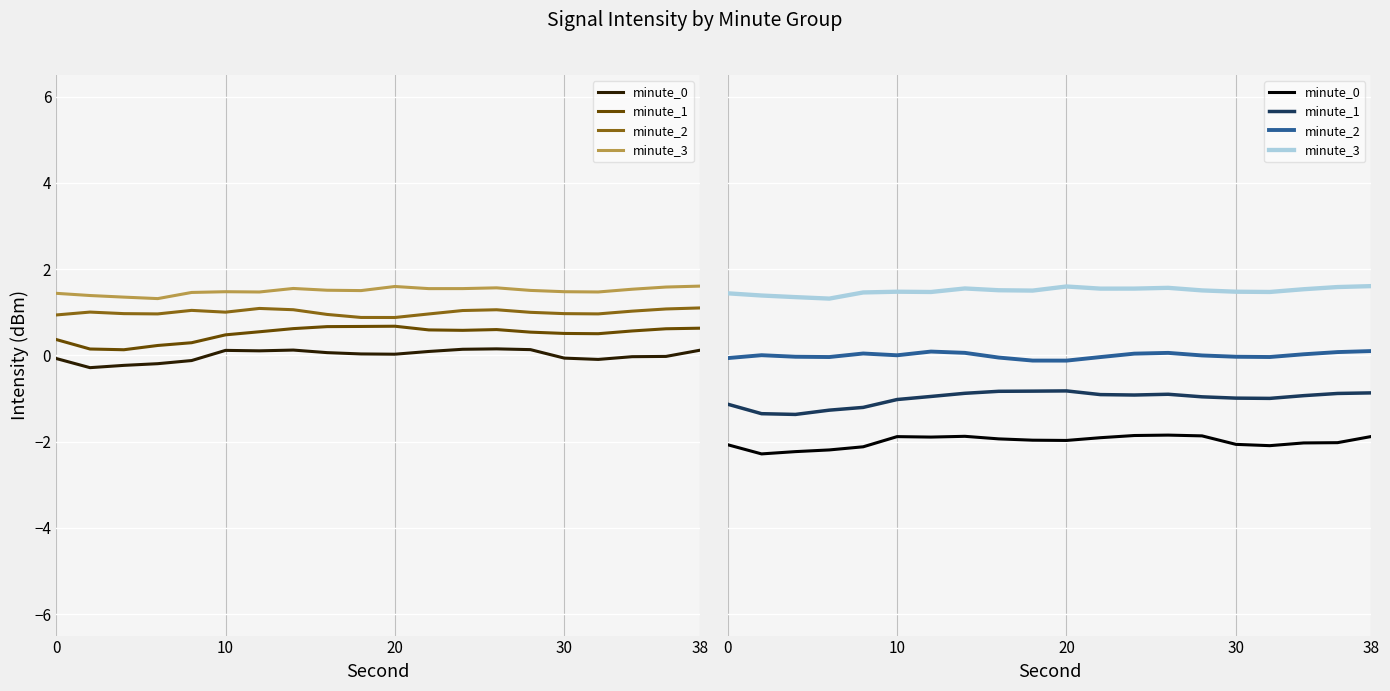

What is the total value across all series at 38?

-1.1